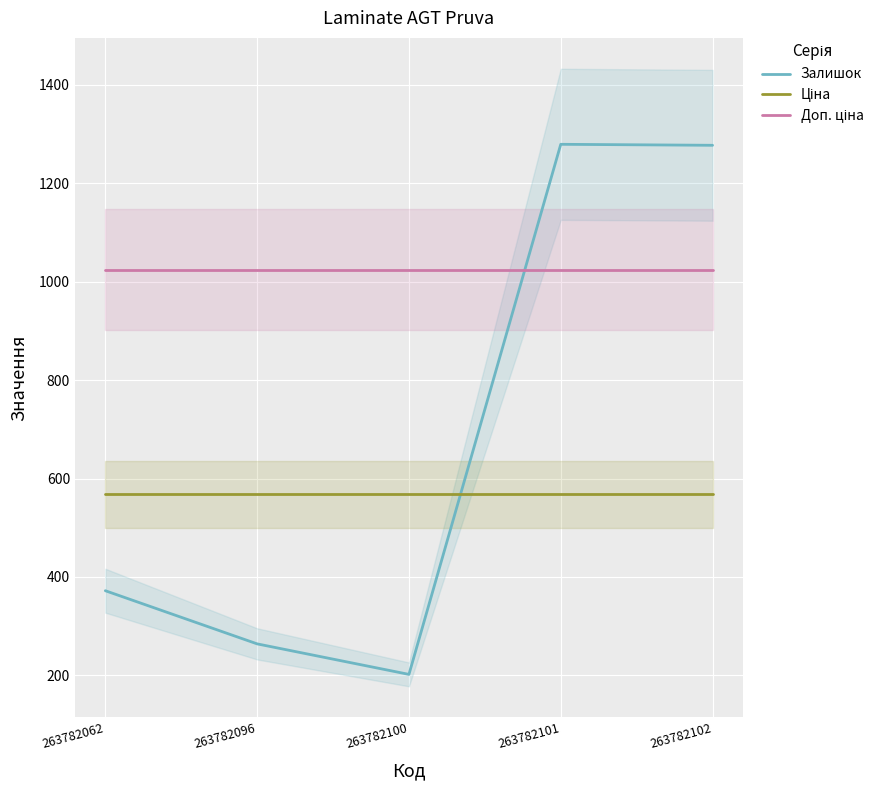

True or false: Ціна and Доп. ціна intersect in this chart.

False